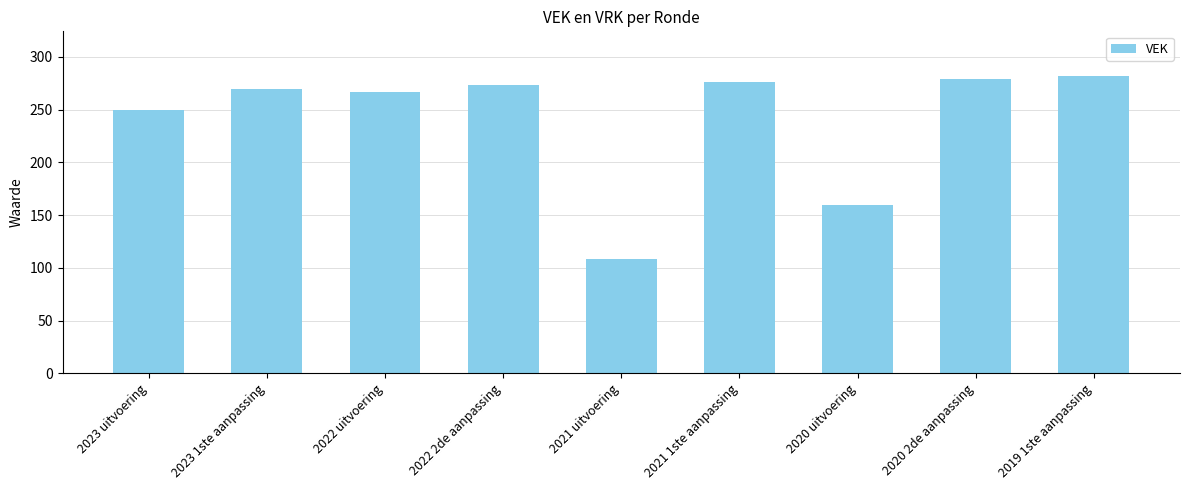

What is the sum of the values at 2023 uitvoering and 2023 1ste aanpassing?

520